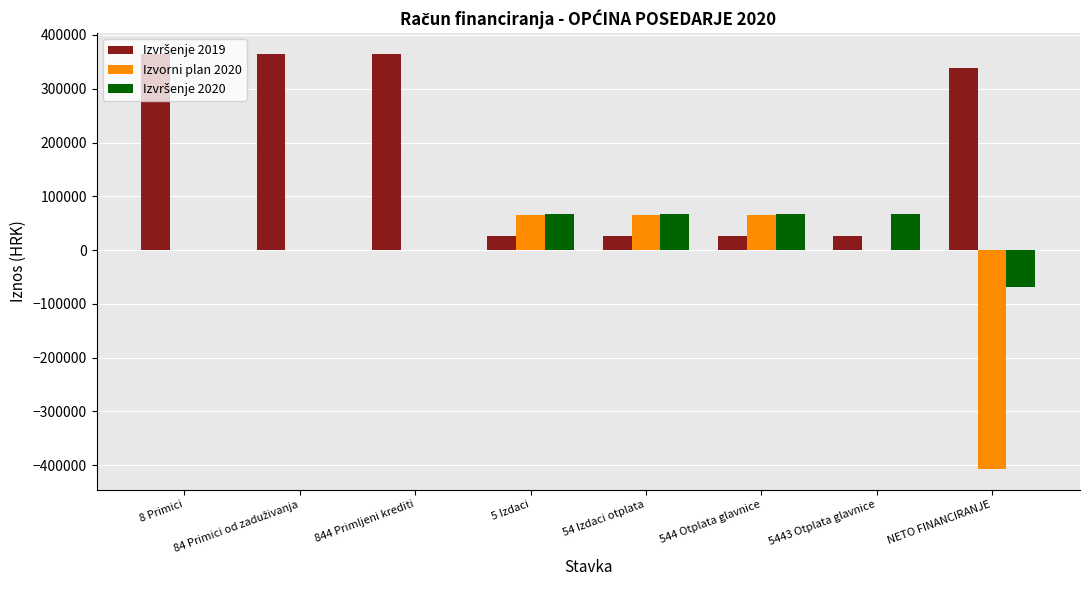

What is the greatest value displayed?

364786.1